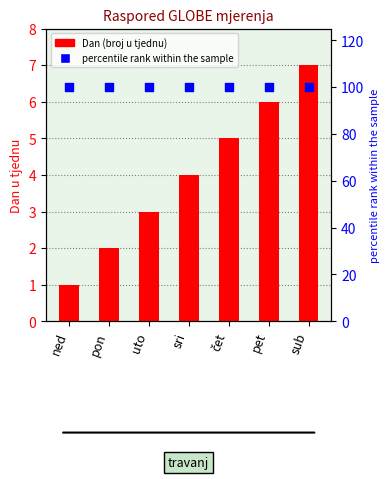

Which series contains the highest Y value?

percentile rank within the sample